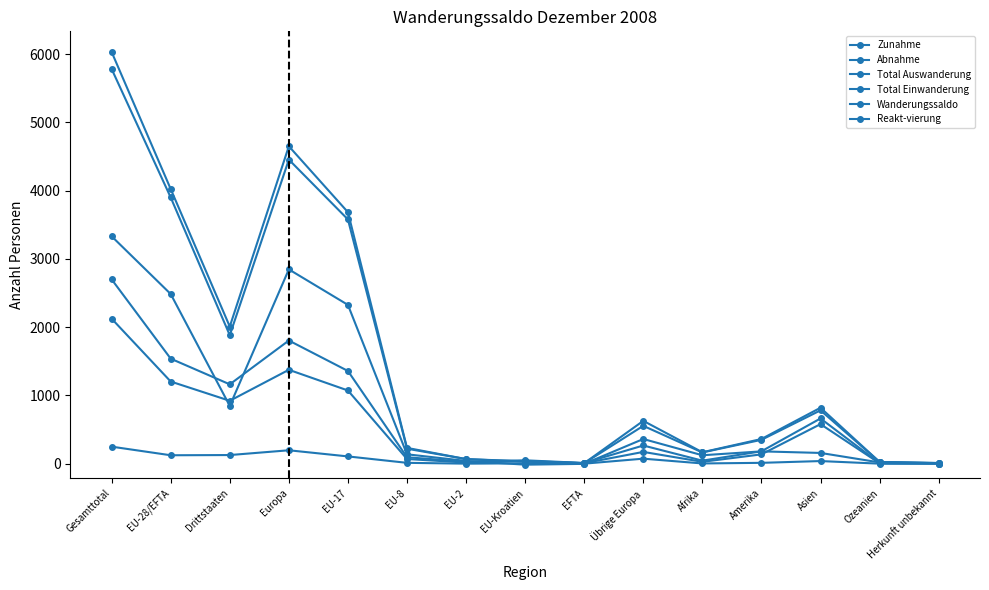

Is this an area chart (filled region under the line)?

No